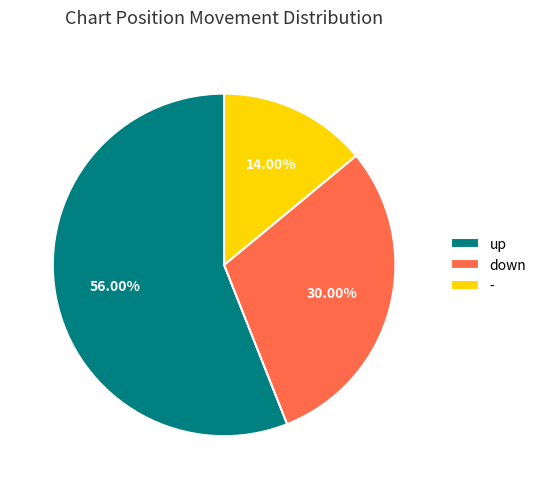

What is the majority slice?

up